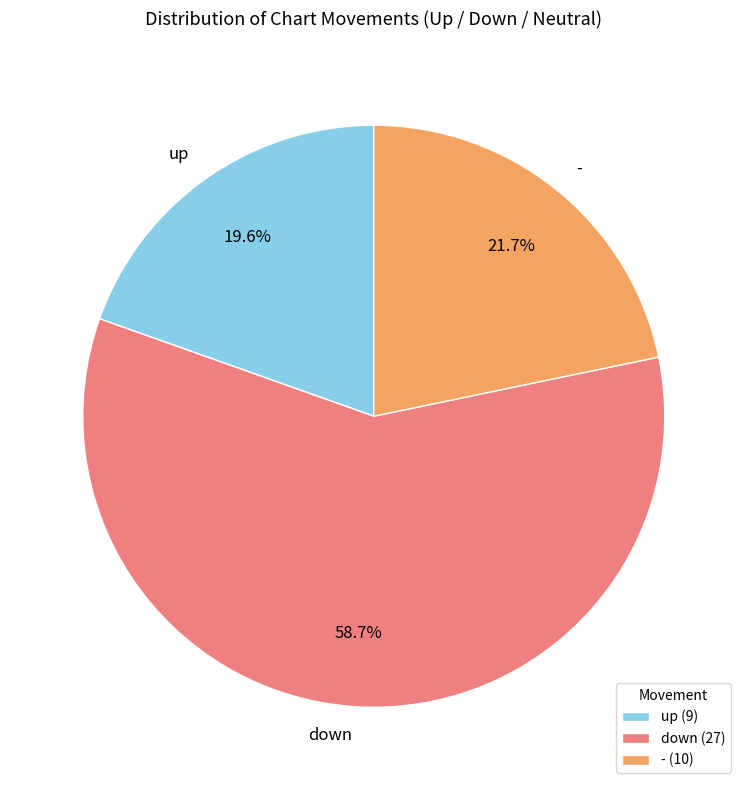

Is it true that down is 66% of the pie?

False